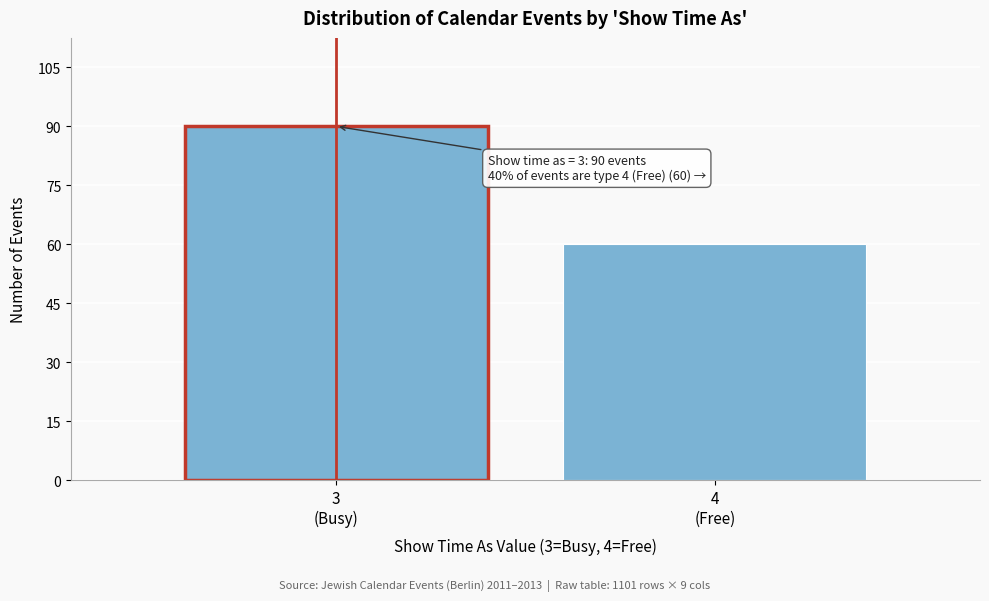

Reading right to left, what are all the values shown in this chart?

60	90